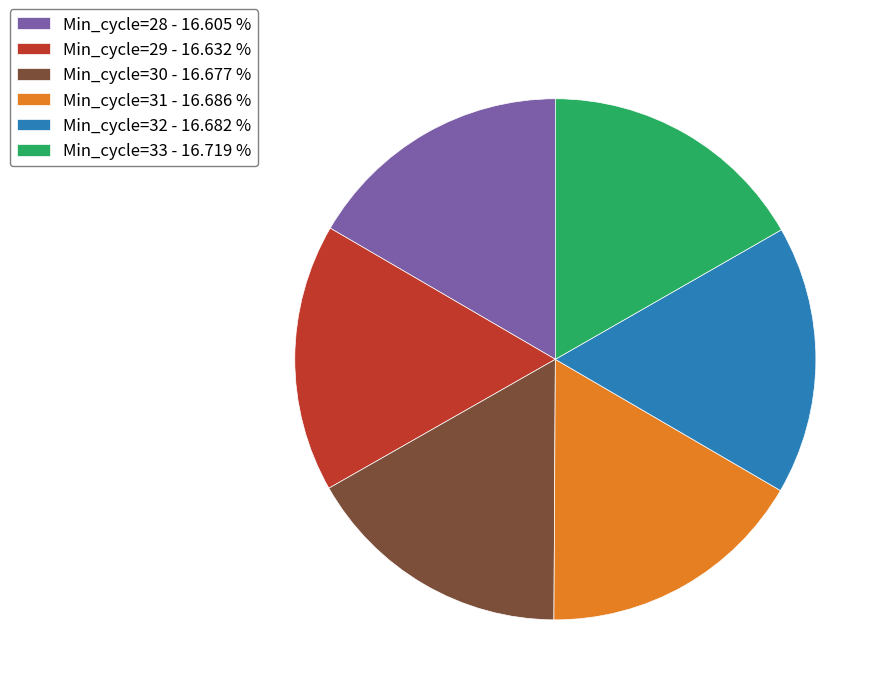

Do Min_cycle=31 - 16.686 % and Min_cycle=29 - 16.632 % together represent more than half of the pie?

No